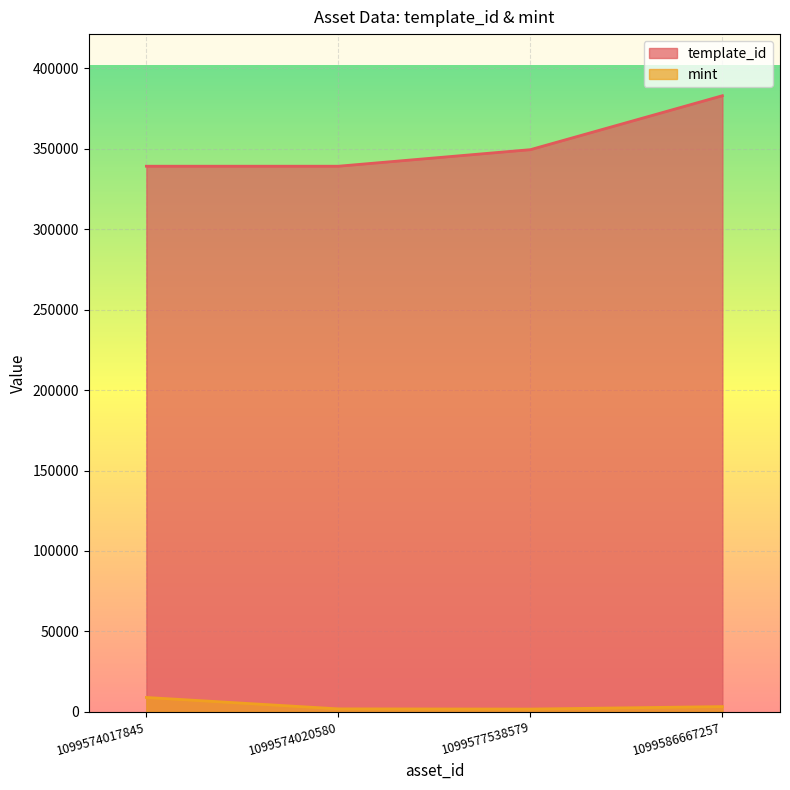

Which series changed the most between 1099574017845 and 1099574020580?

mint